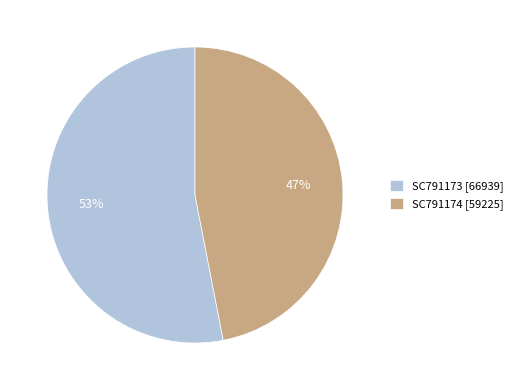

What is the smallest slice in the pie chart?

SC791174